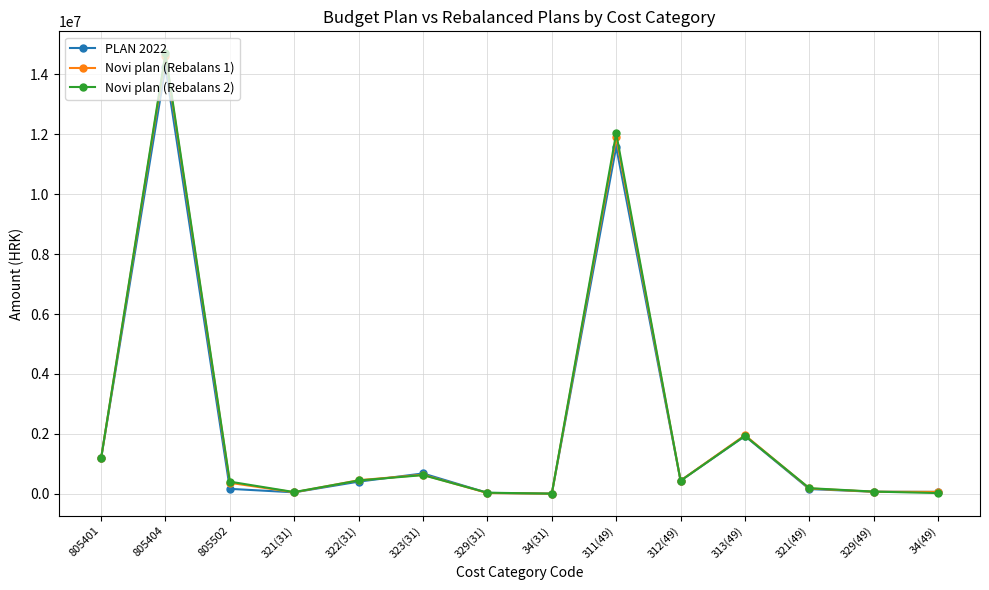

The value of Novi plan (Rebalans 1) at 311(49) is 15856219.4. True or false?

False